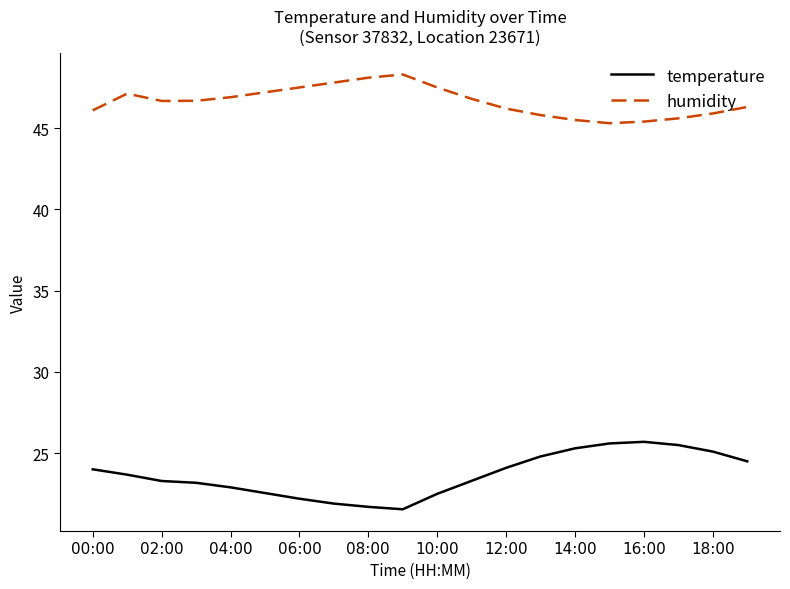

How many categories are shown in the chart?

20